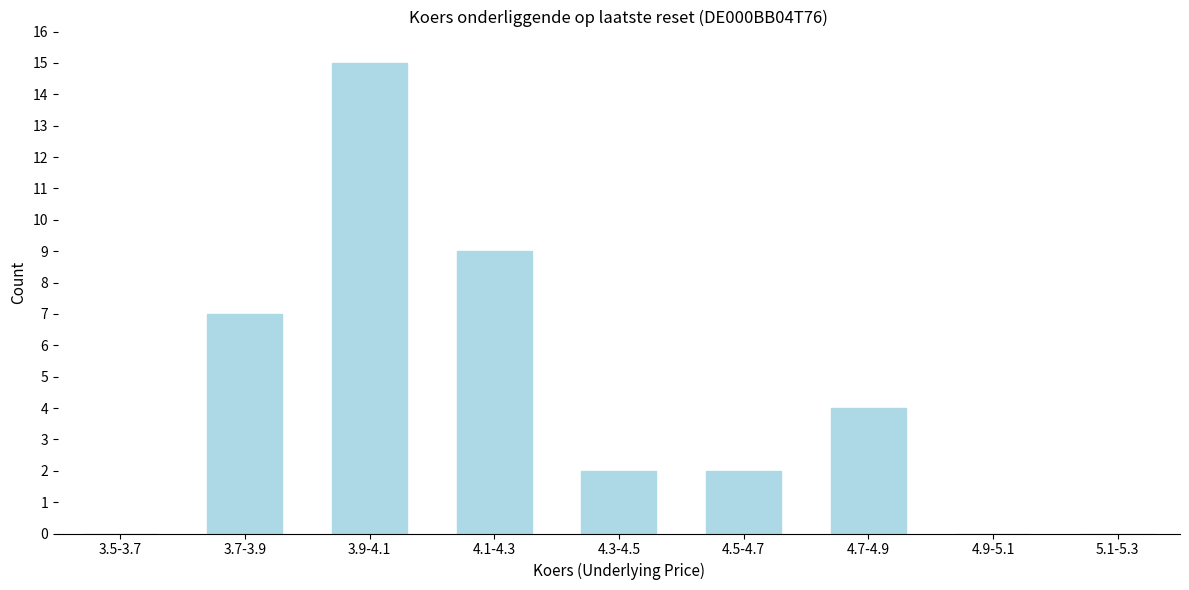

Reading right to left, list all the values displayed in this chart.

5.1-5.3=0	4.9-5.1=0	4.7-4.9=4	4.5-4.7=2	4.3-4.5=2	4.1-4.3=9	3.9-4.1=15	3.7-3.9=7	3.5-3.7=0